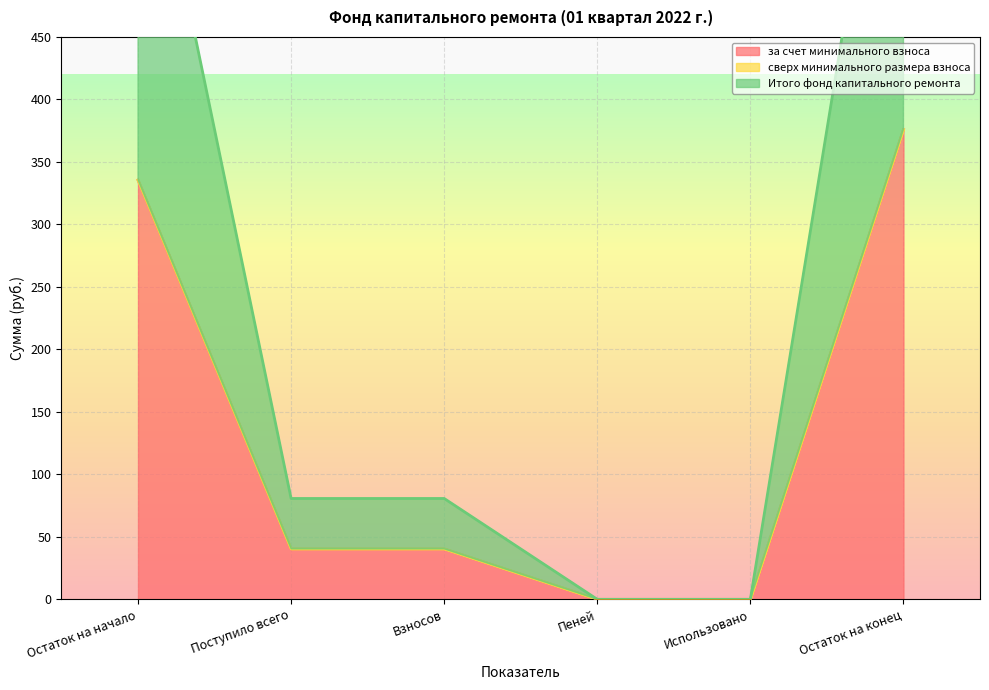

At which category is the sum across all series the highest?

Остаток на конец